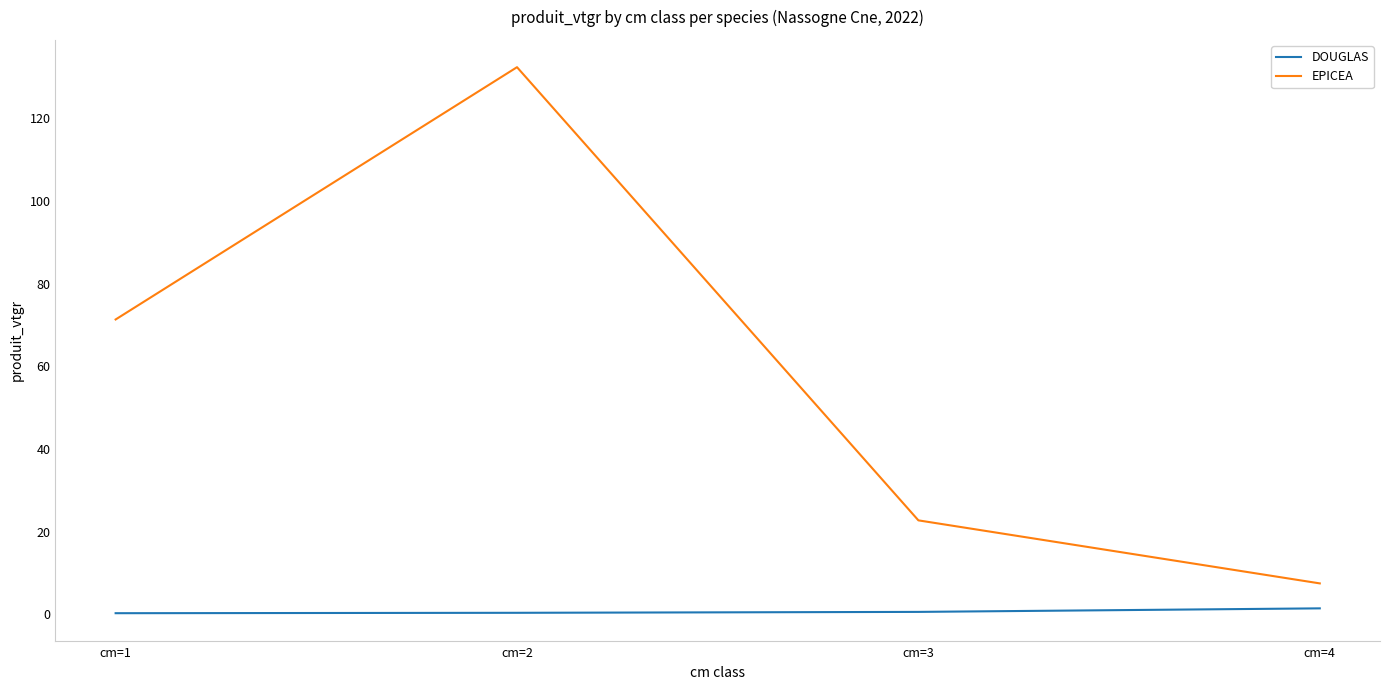

What is the total value across all series at cm=4?

9.0